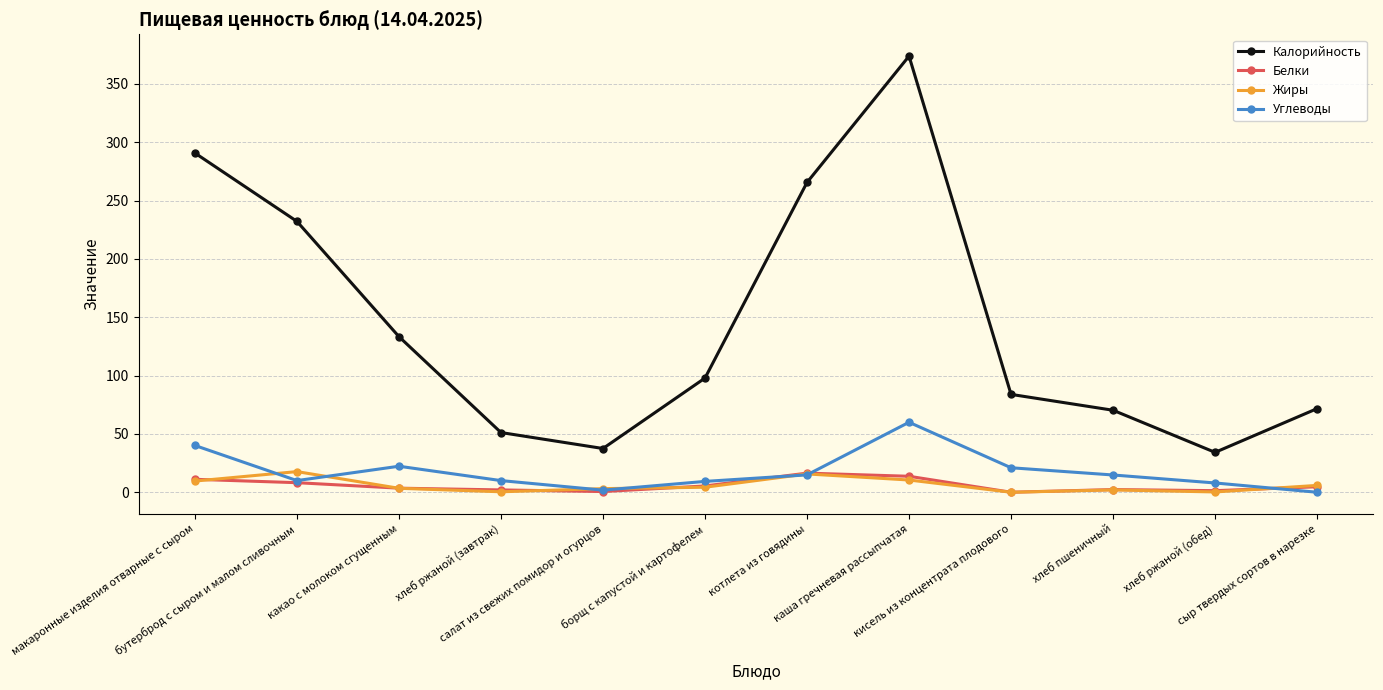

What is the maximum value for Углеводы?

60.0